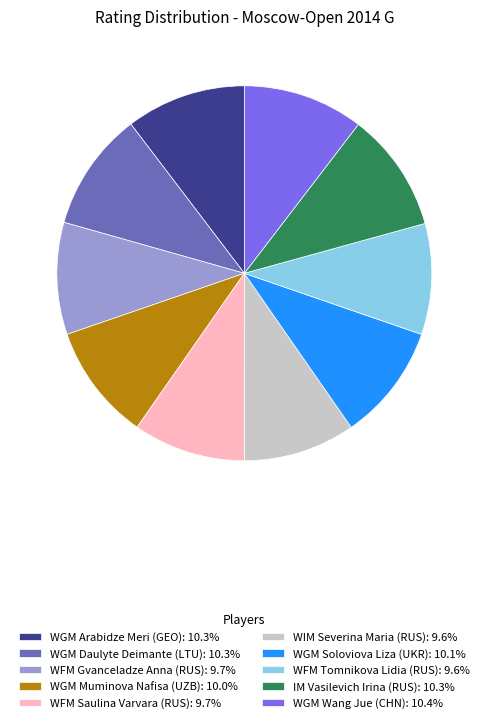

Do WFM Saulina Varvara (RUS): 9.7% and WGM Daulyte Deimante (LTU): 10.3% together represent more than half of the pie?

No